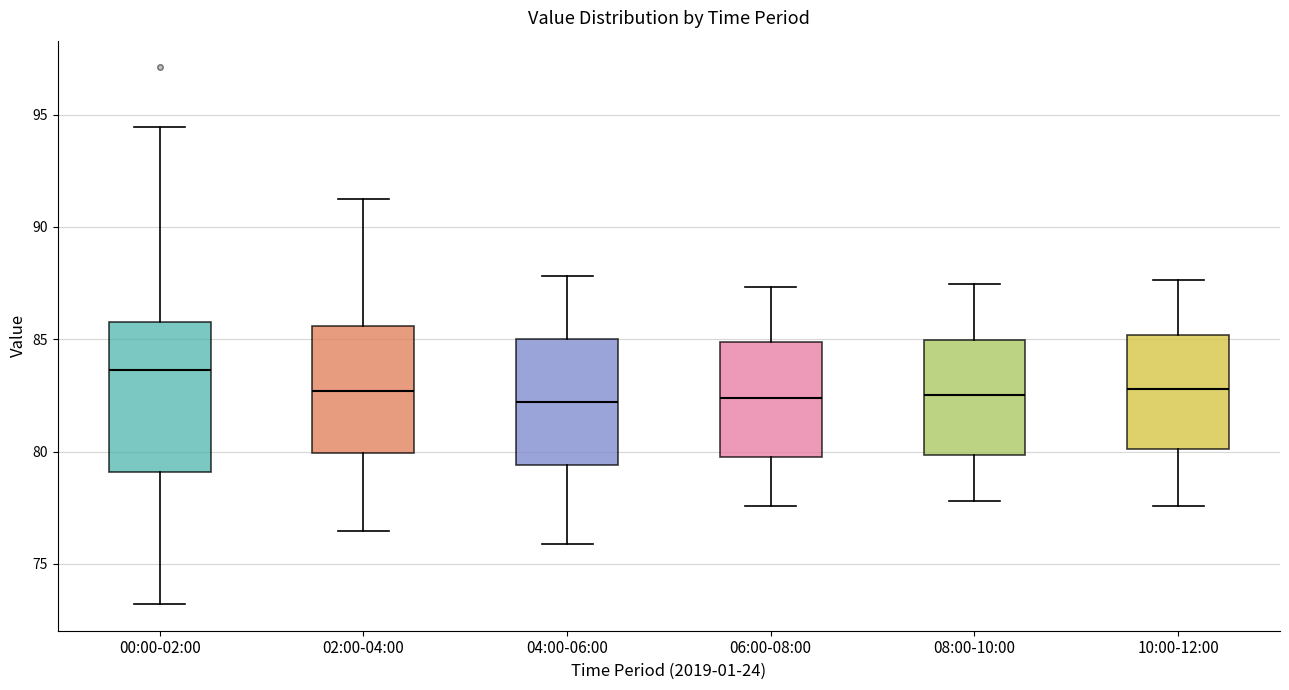

Which box has the highest median line?

00:00-02:00